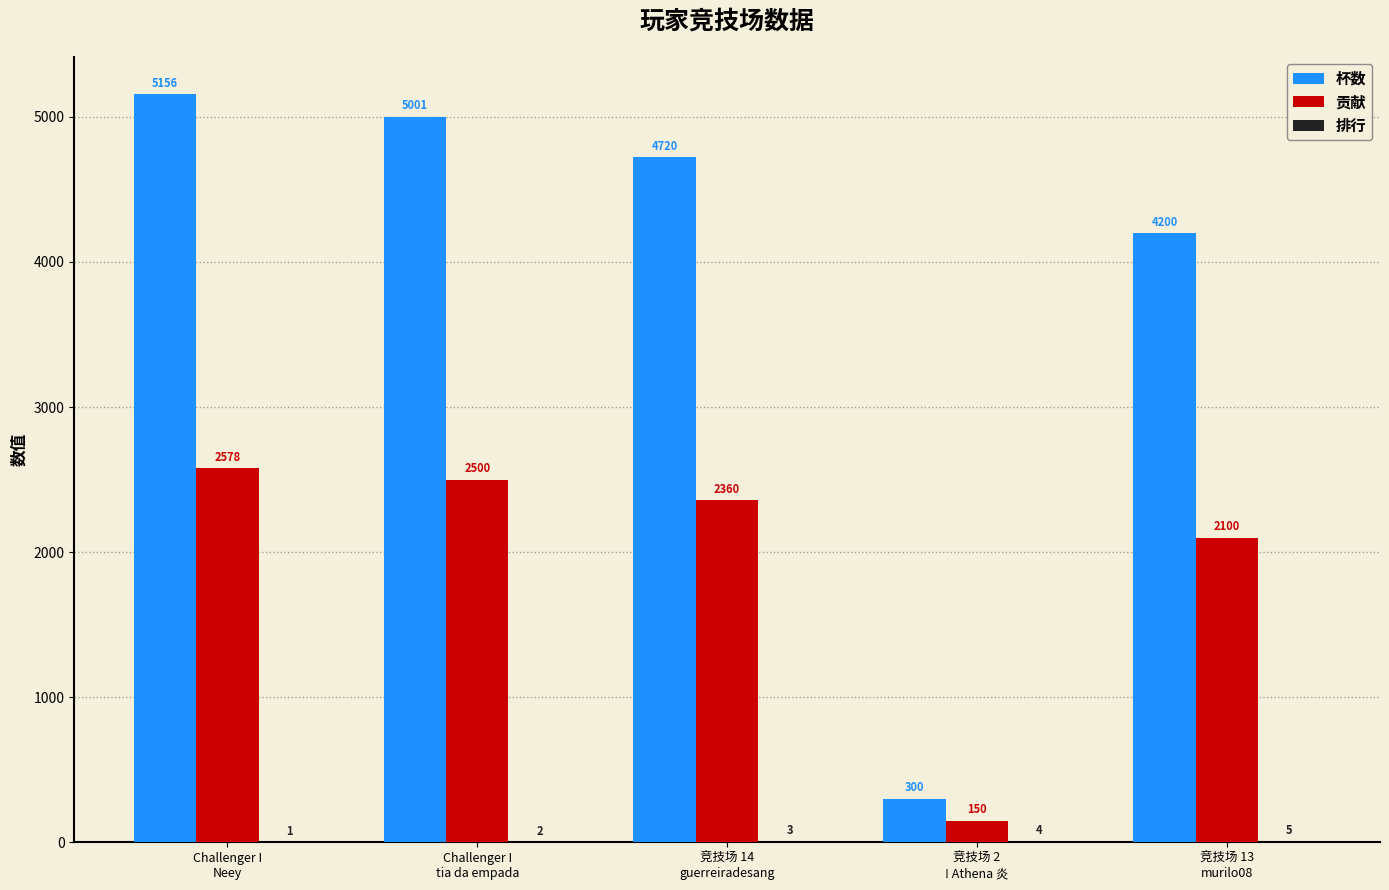

The 贡献 series shows 623 at Challenger I
tia da empada. True or false?

False